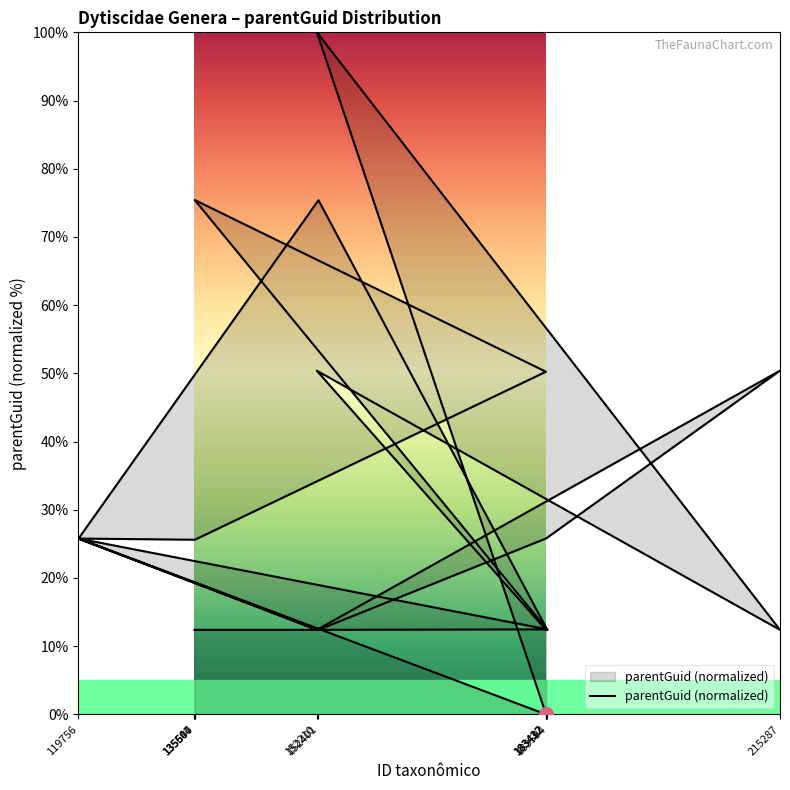

Between 215287 and 152401, which is larger?

215287